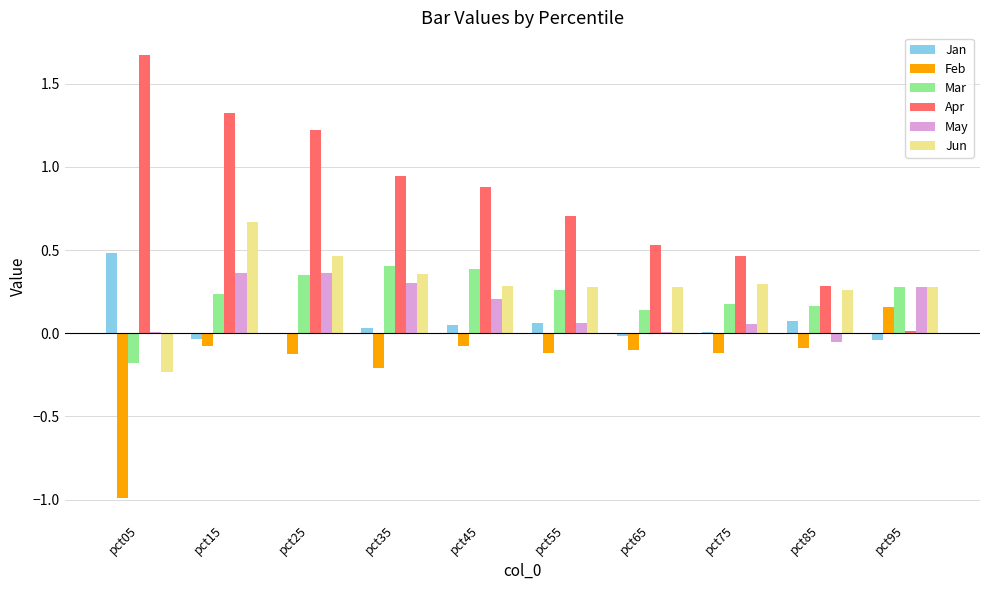

What is the sum of all Feb values?

-1.8